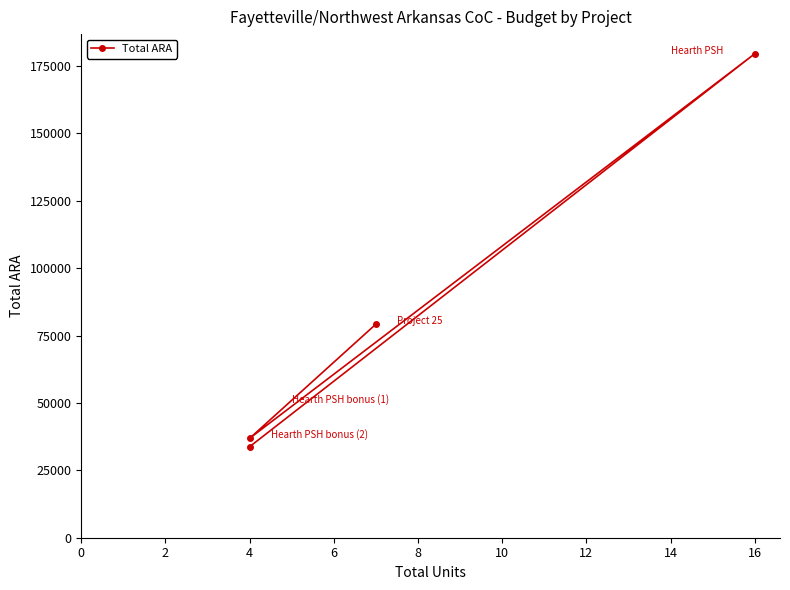

Between 4 and 16, which is larger?

16